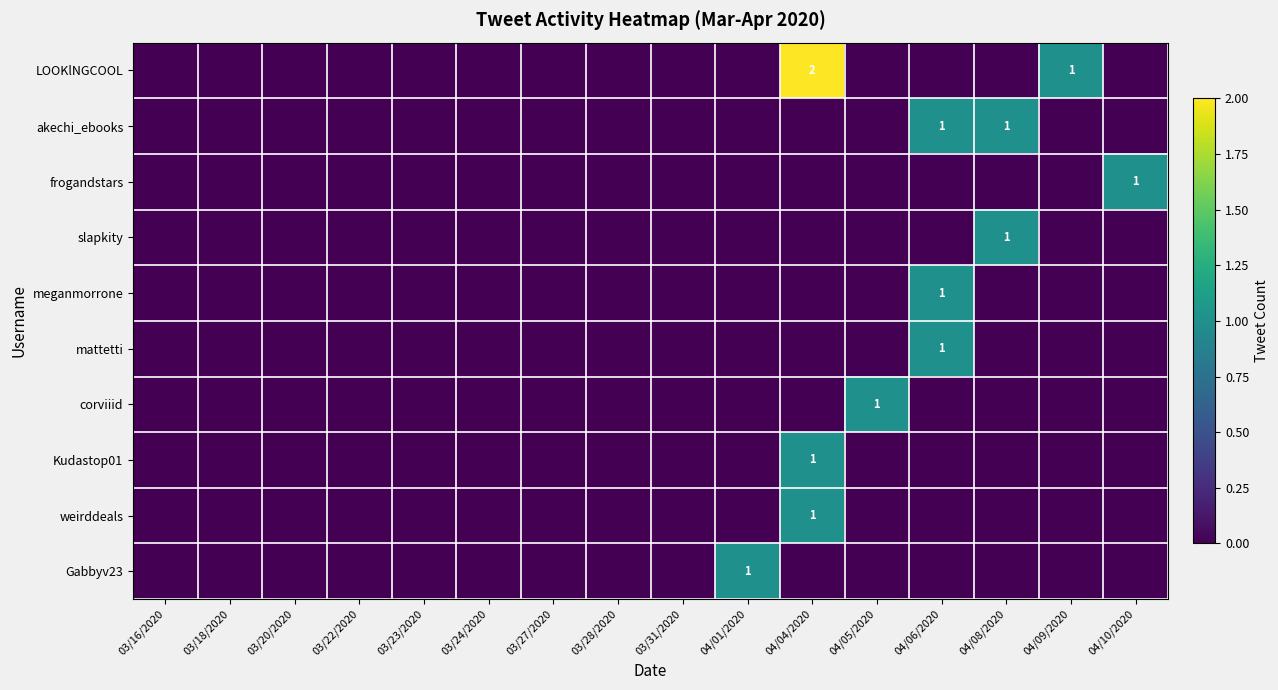

The value of corviiid at 03/18/2020 is -1. True or false?

False